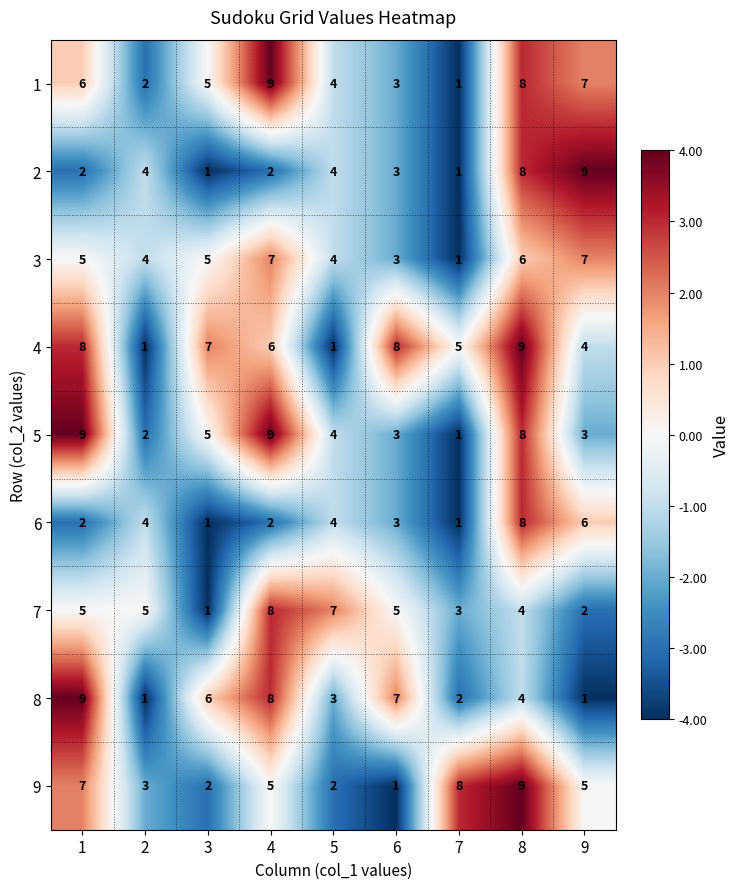

What is the maximum value for 5?

9